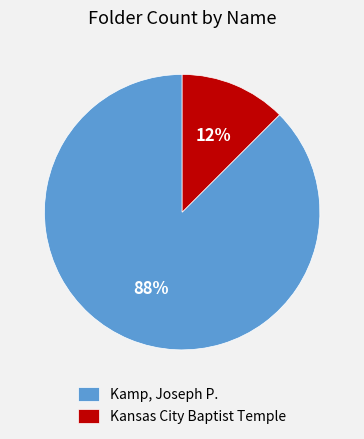

What is the smallest slice in the pie chart?

Kansas City Baptist Temple